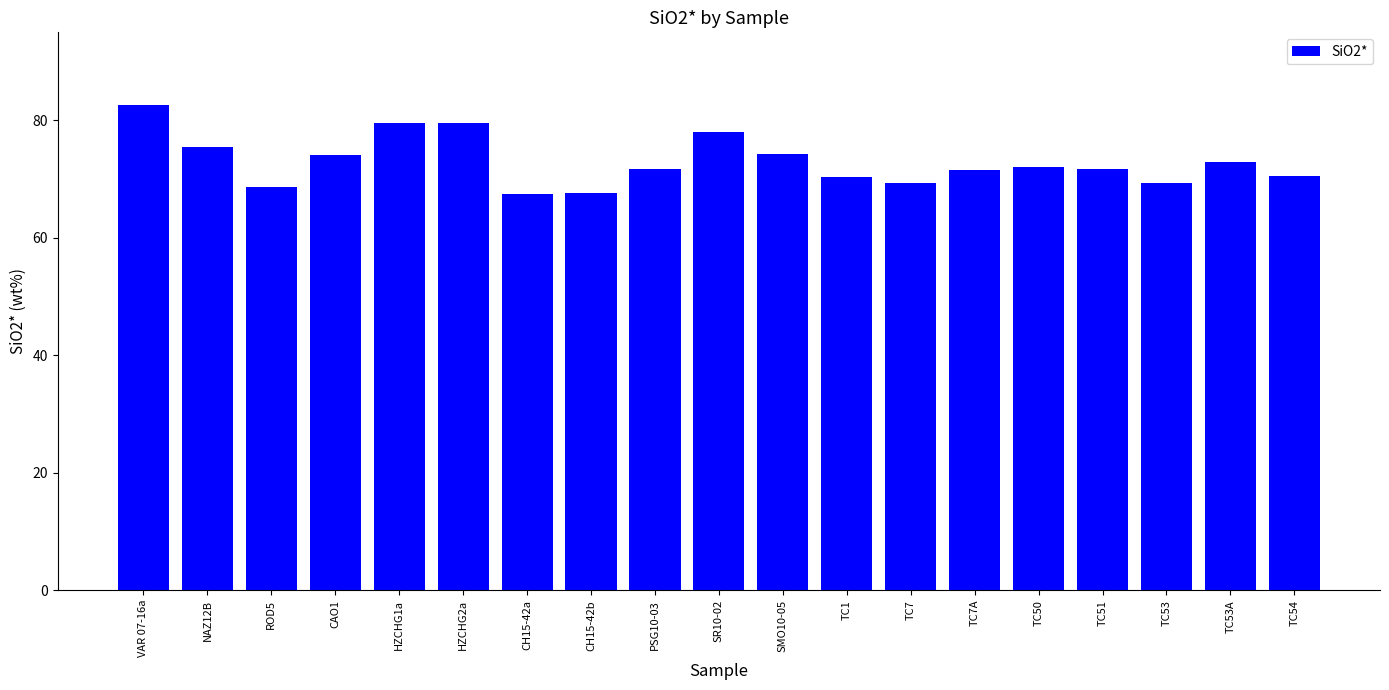

What is the minimum value shown in the chart?

67.4